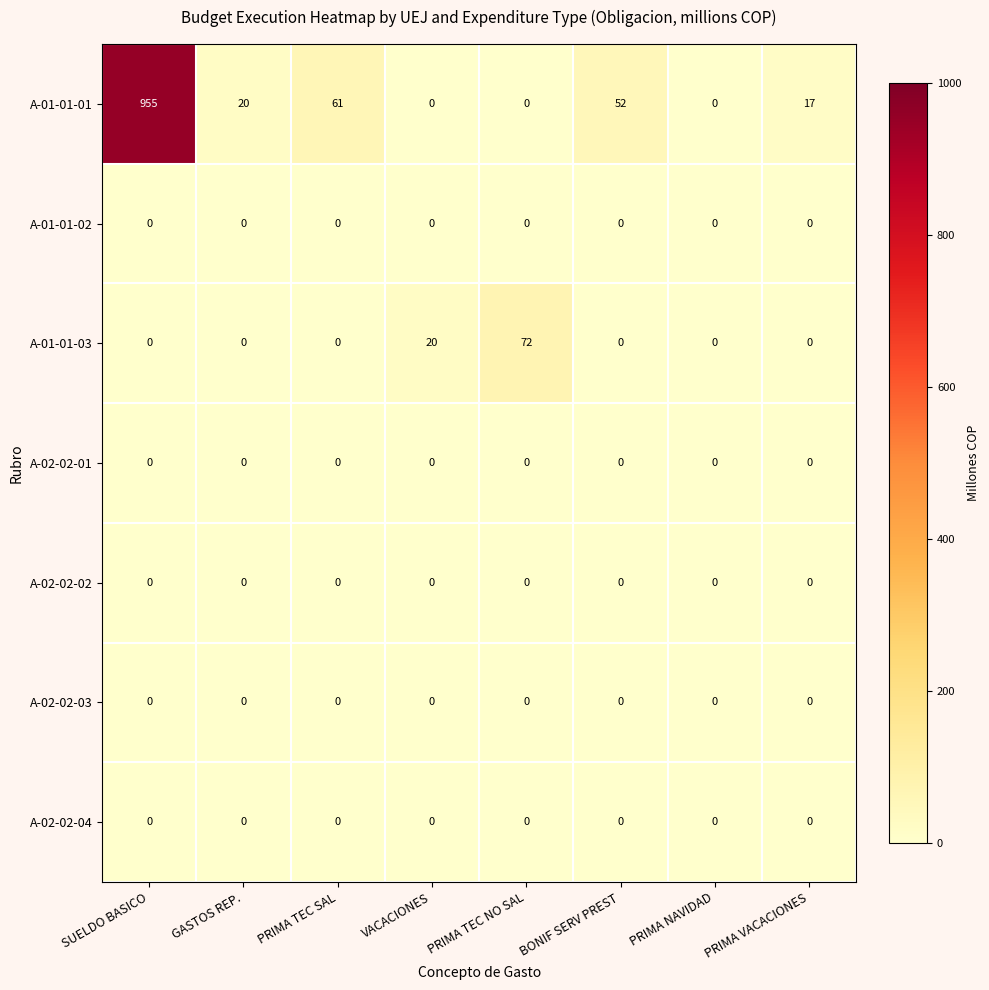

Which series has the largest total across all categories?

A-01-01-01